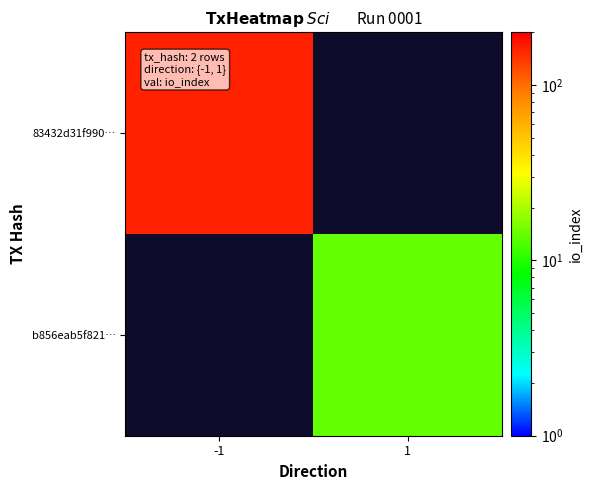

What is the minimum value shown in the chart?

14.0